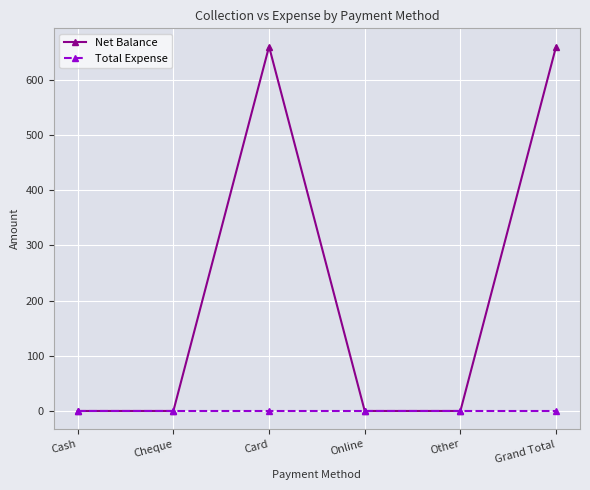

List the series in order of their overall mean, highest first.

Net Balance, Total Expense